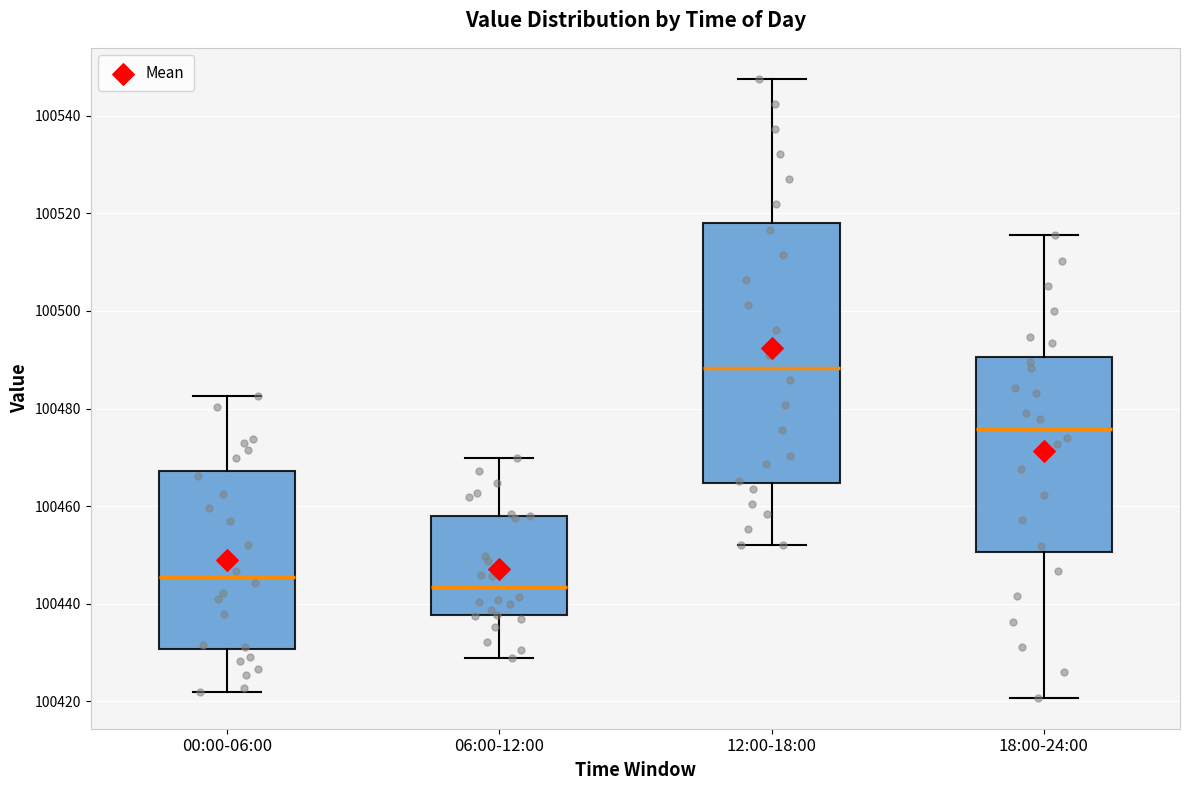

Which box has the highest median line?

12:00-18:00